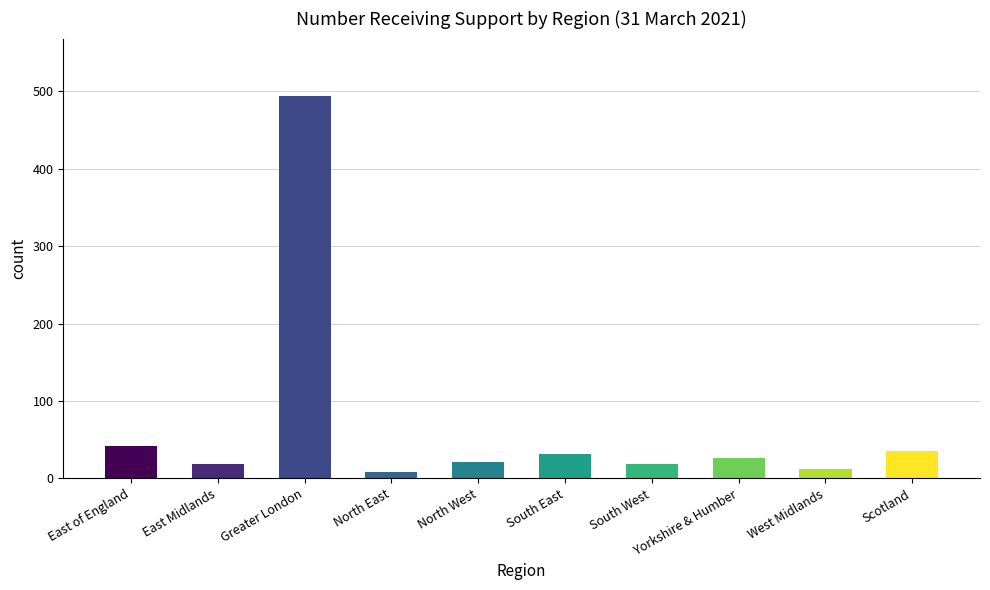

What is the average value?

71